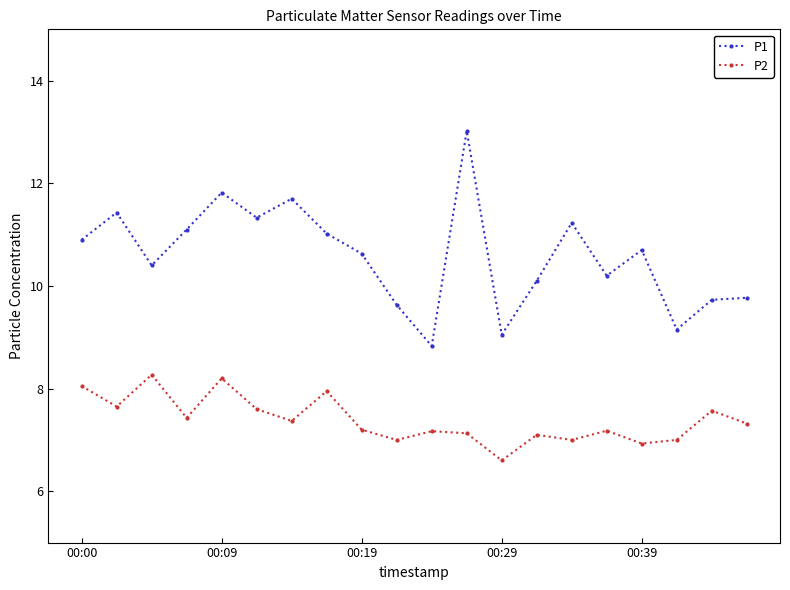

How many interior local valleys does the P1 series have?

6